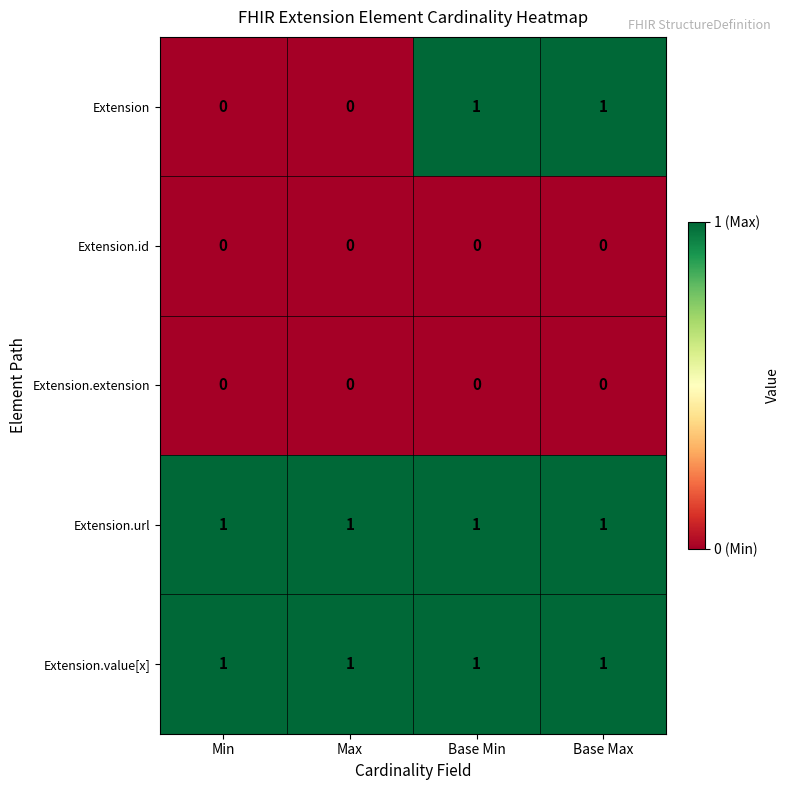

Which series has the largest range (max minus min)?

Extension